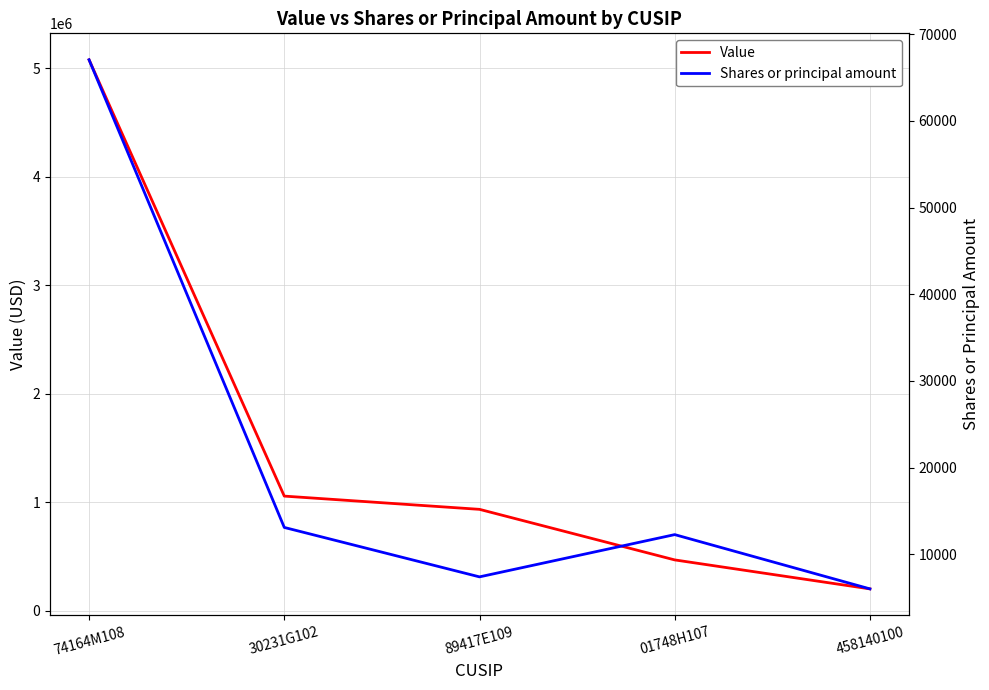

True or false: Shares or principal amount has more than 2 points higher than both neighbors.

False